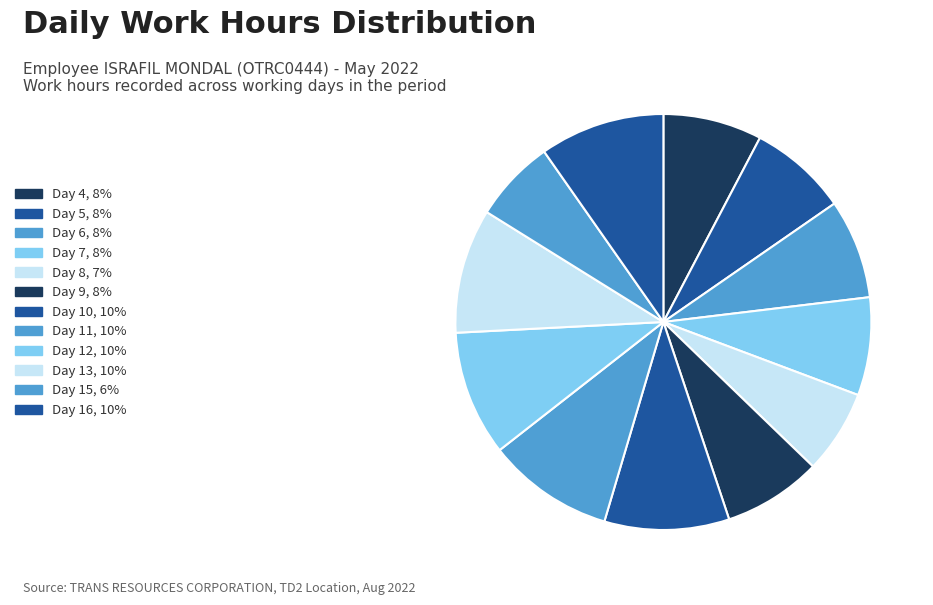

Count the number of slices in the pie.

12